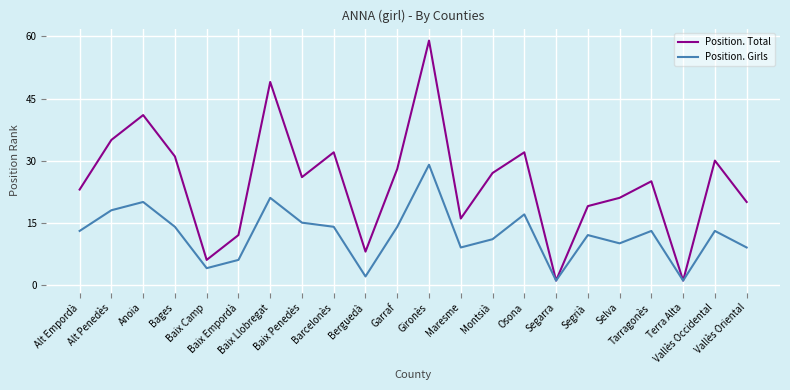

What is the maximum value for Position. Girls?

29